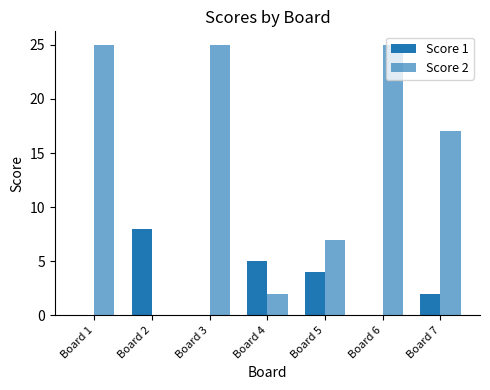

At which label does Score 2 first exceed 17?

Board 1